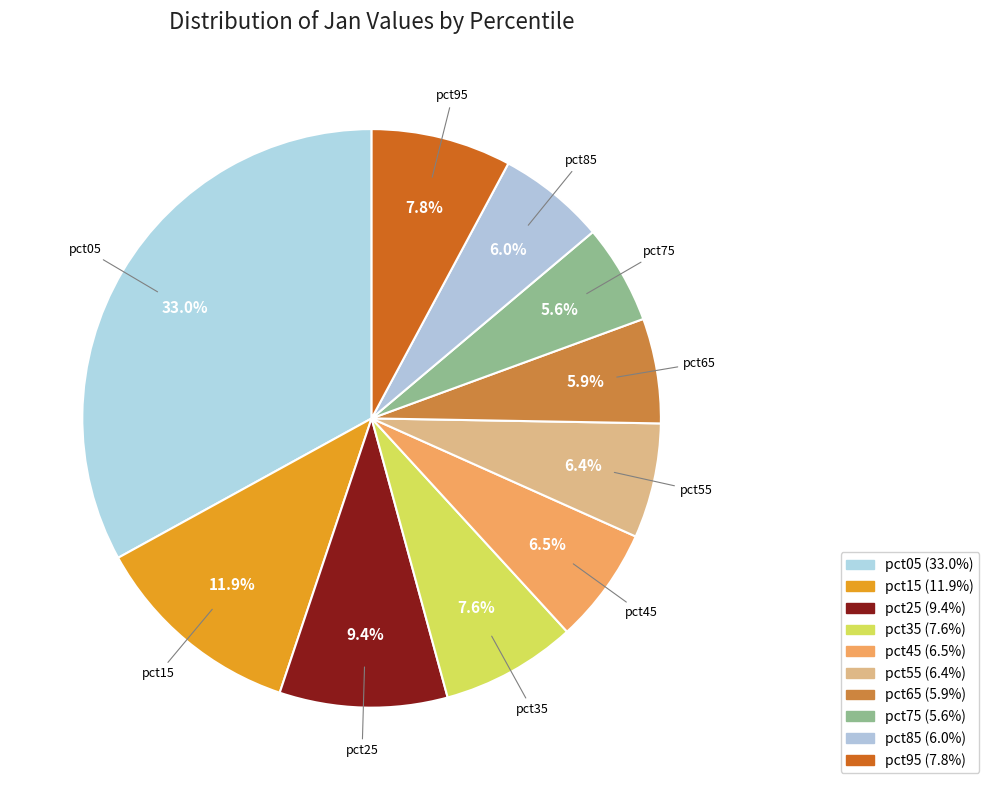

Does pct65 account for over 50% of the chart?

No